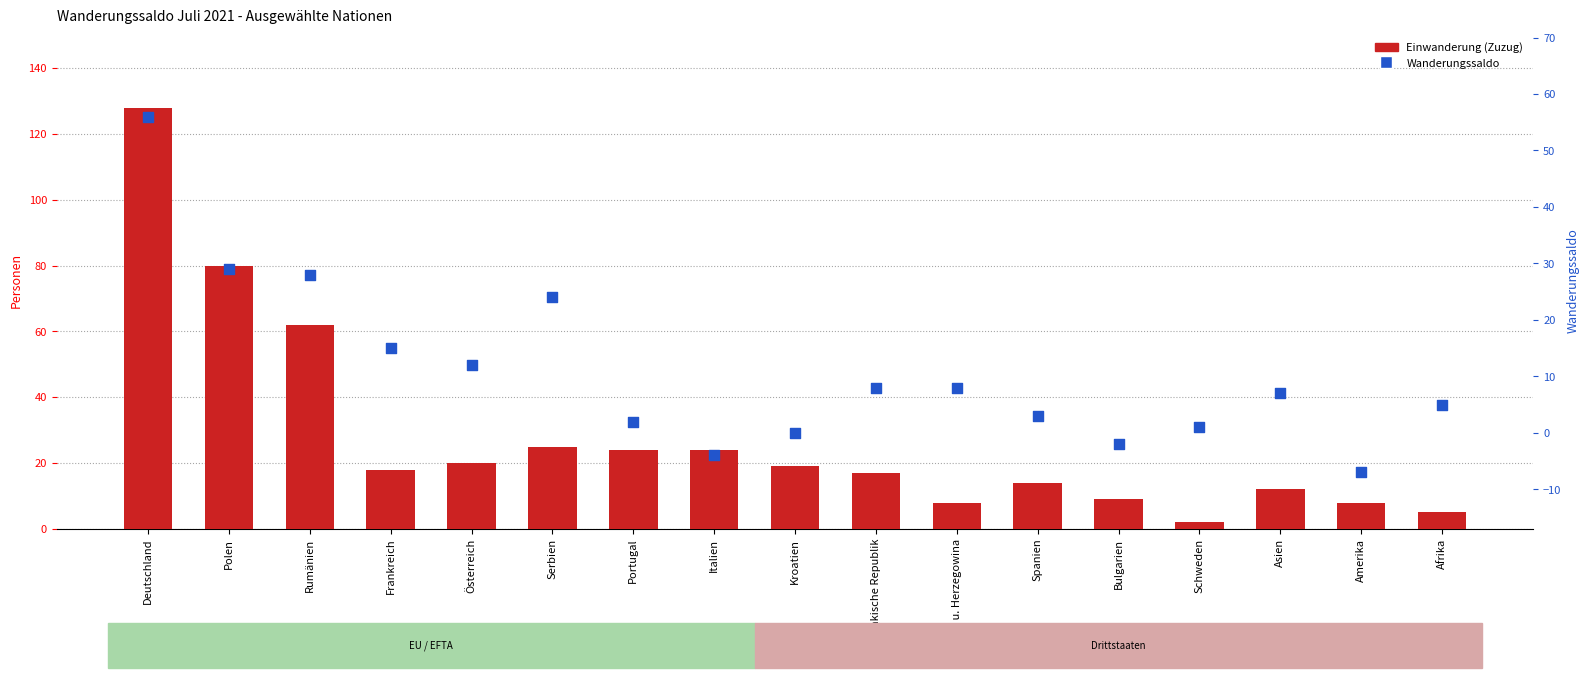

What is the total value across all series at Afrika?

10